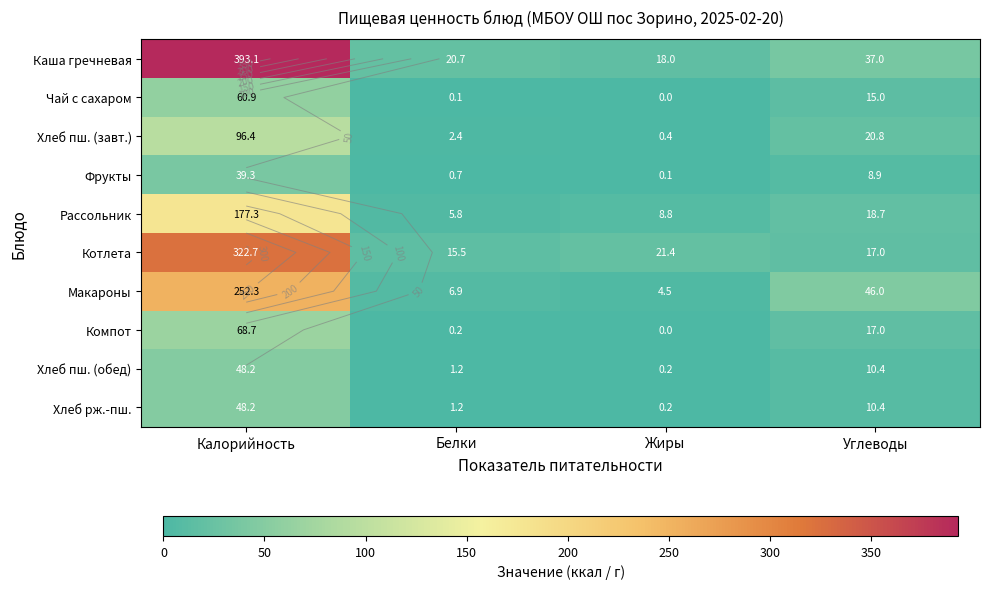

What is the sum of the Хлеб пш. (завт.) values at Углеводы and Белки?

23.2